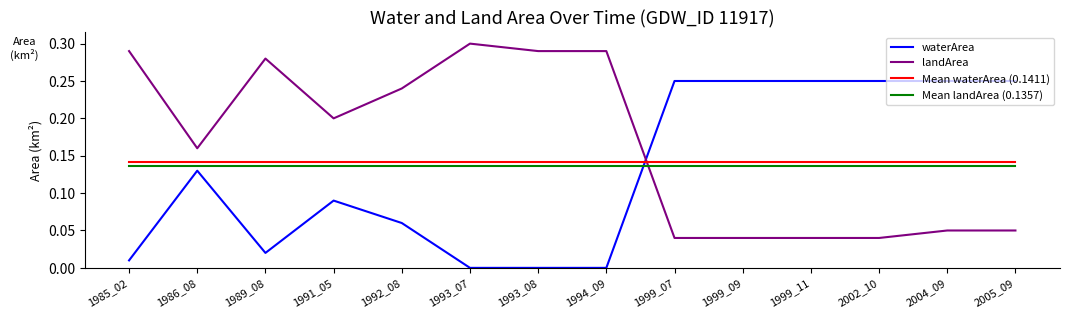

Is it true that landArea equals 0.3 at 1985_02?

True